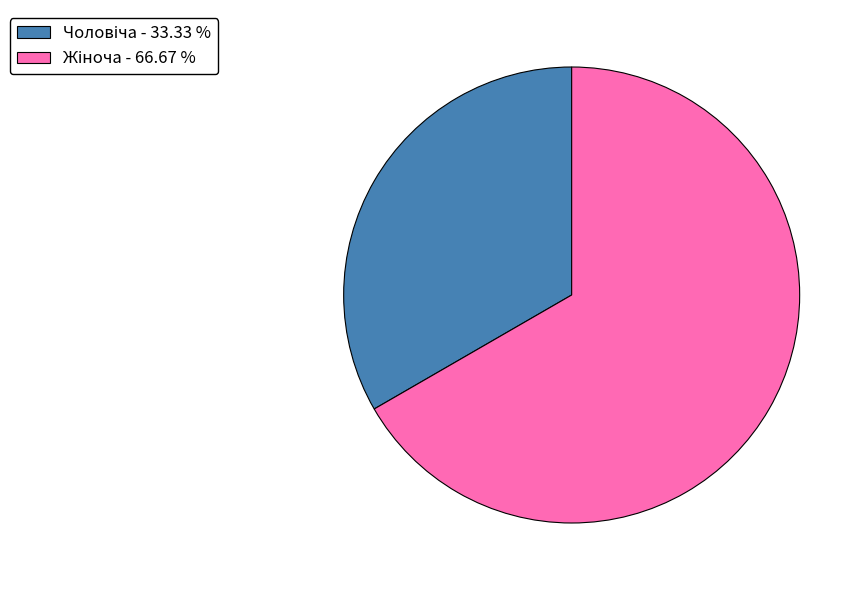

How many segments does this pie chart have?

2